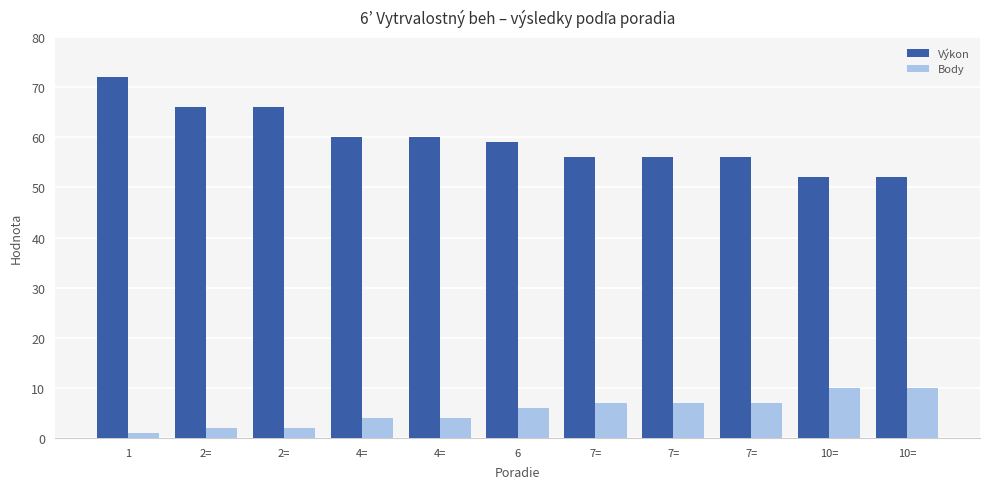

What are all the series names shown in the legend?

Výkon, Body